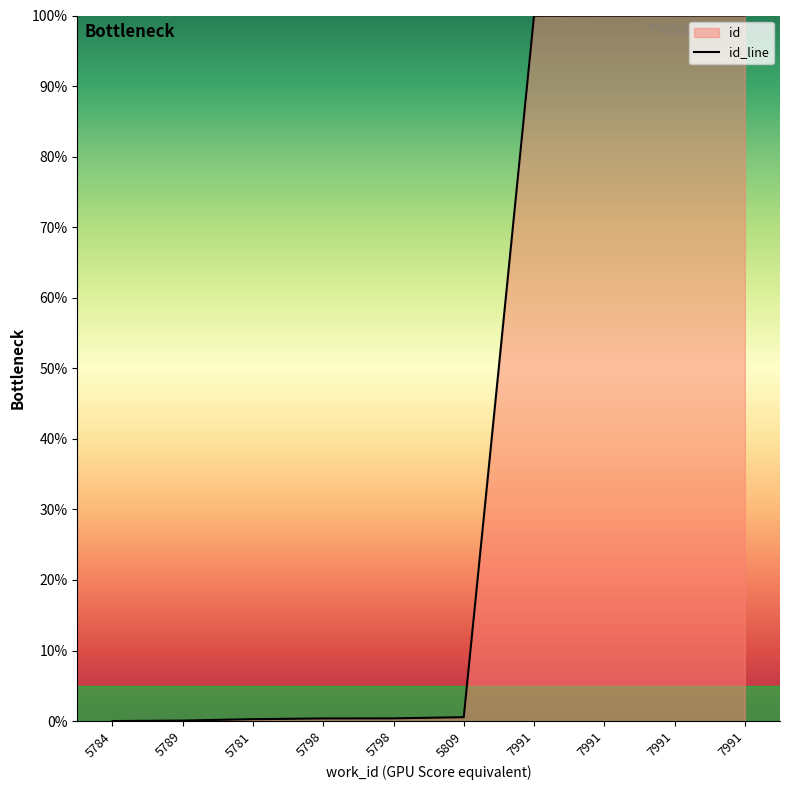

What is the approximate value at 5781?

0.3